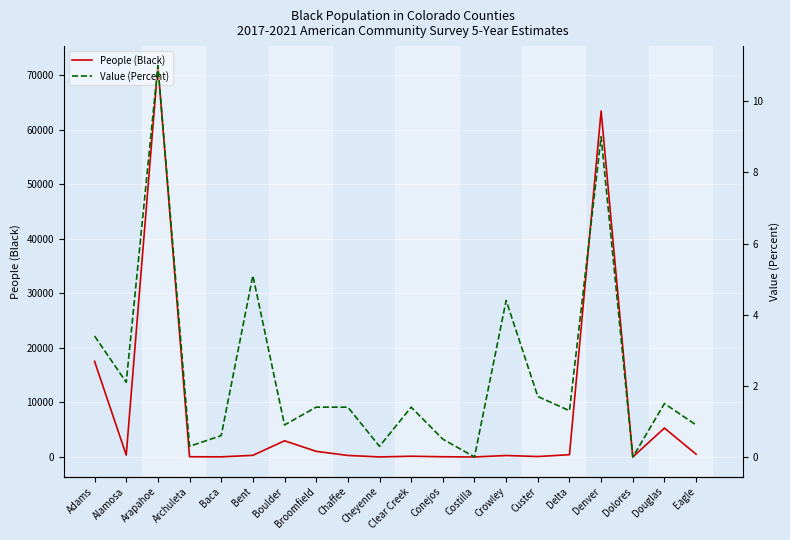

Rank the series by their average value, from highest to lowest.

People (Black), Value (Percent)